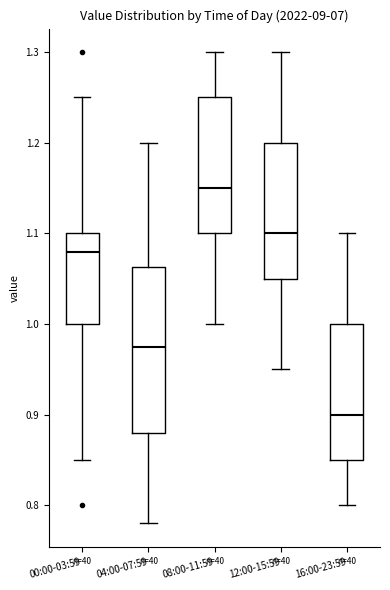

Which box's median line is the lowest?

16:00-23:59